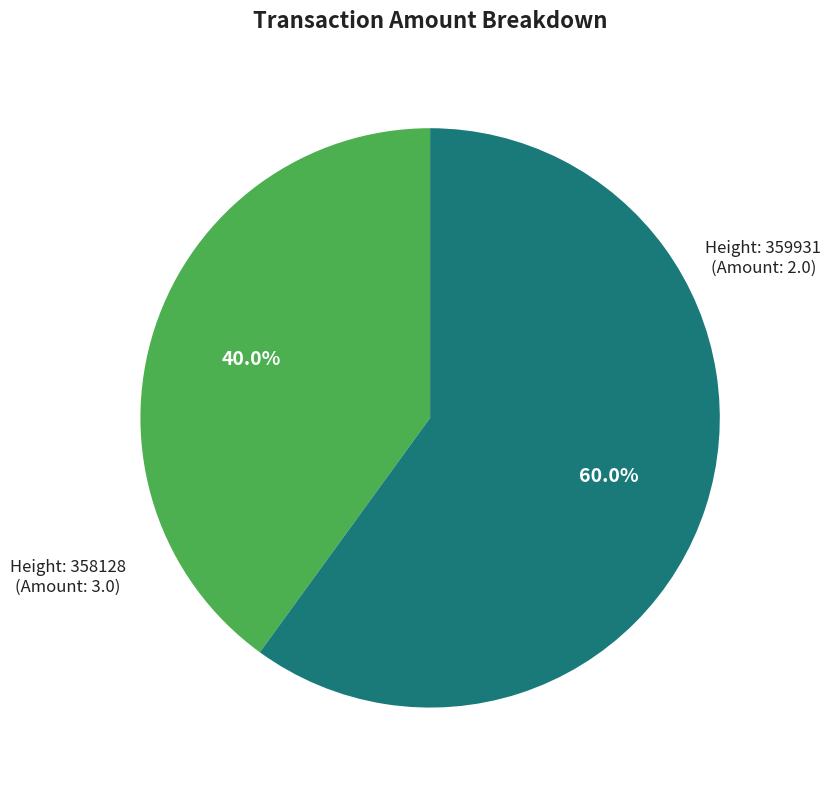

Is there any slice that represents more than half of the pie?

Yes